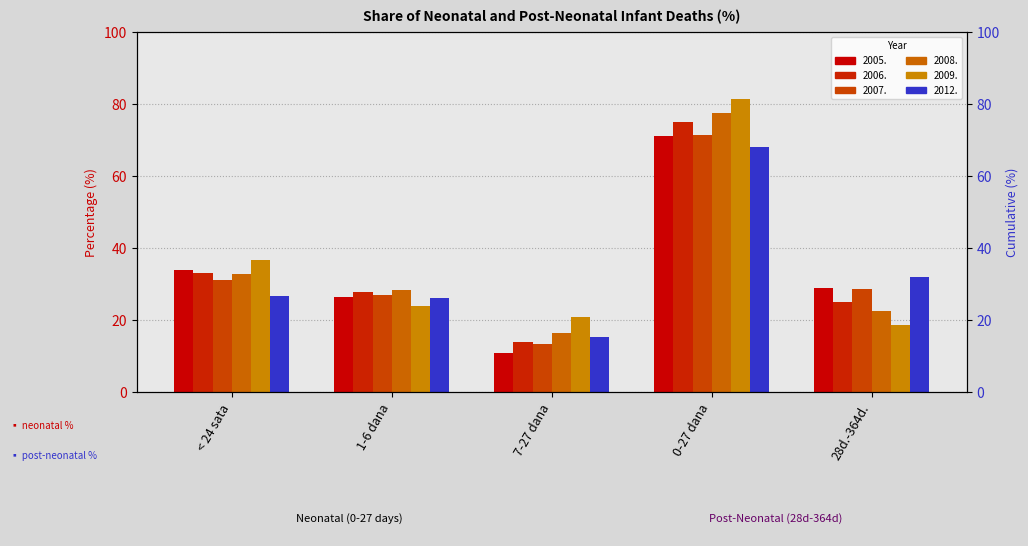

What is the label of the 2nd bar from the right?

0-27 dana